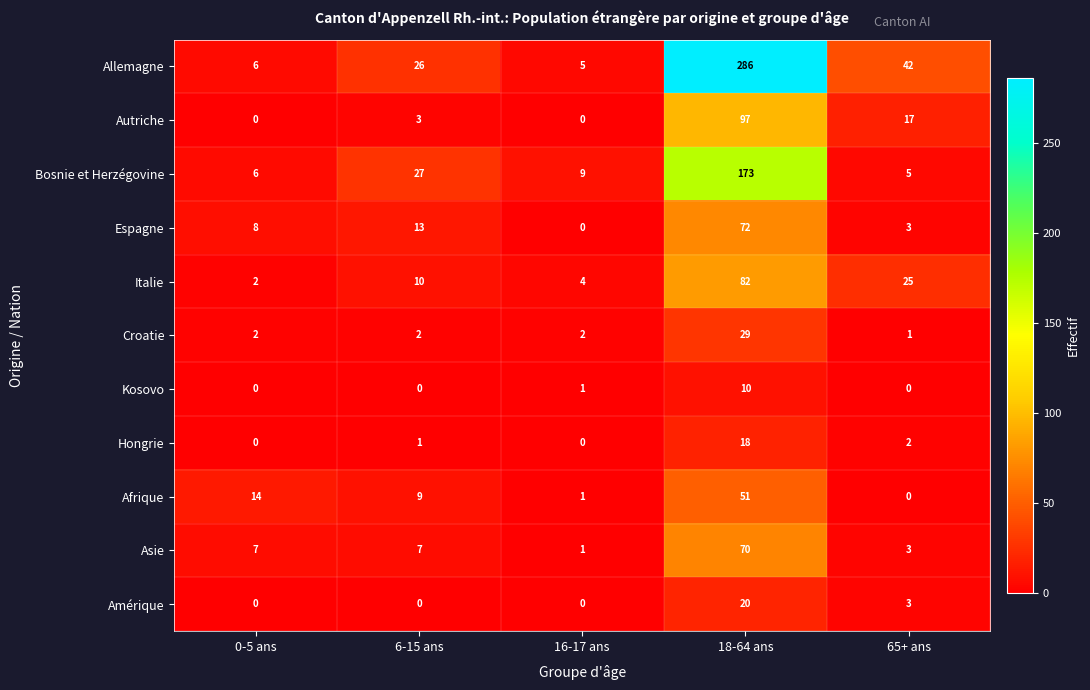

Which category has the highest value in the Bosnie et Herzégovine series?

18-64 ans